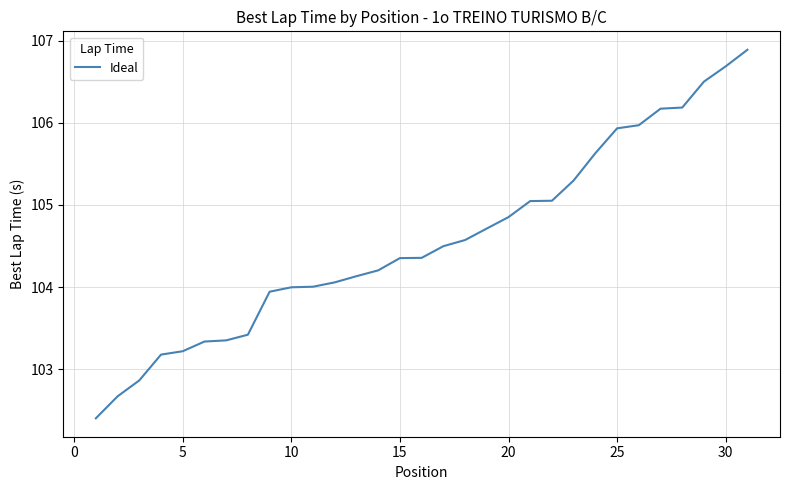

What is the greatest value displayed?

106.9